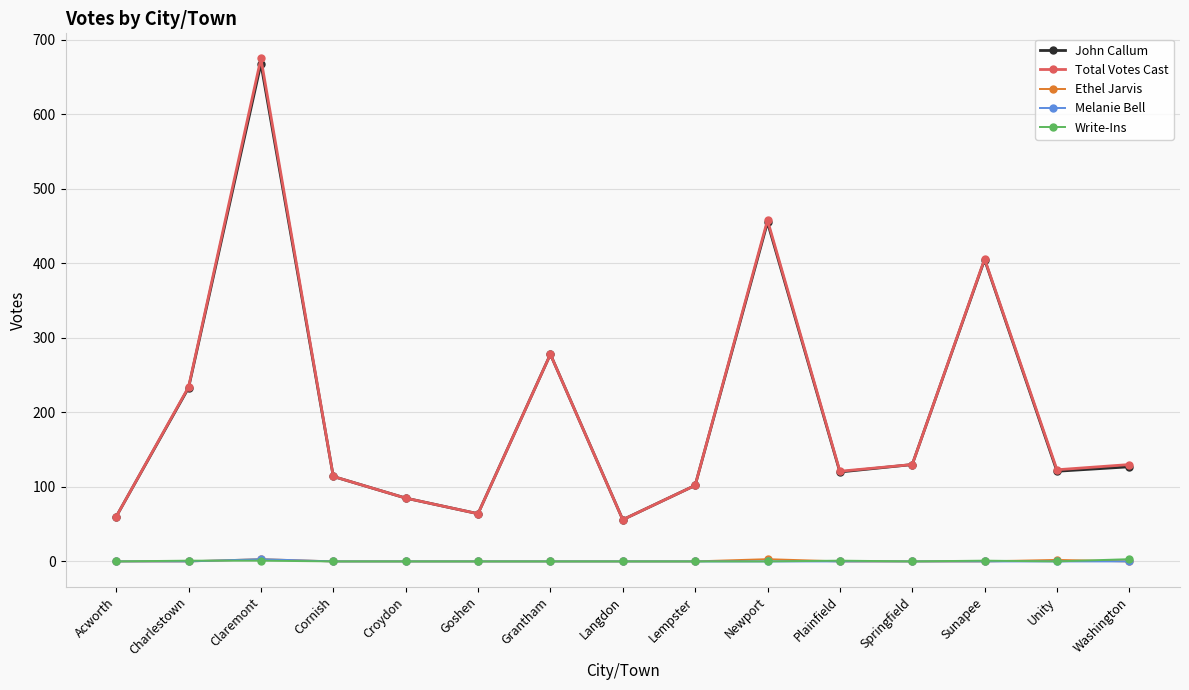

True or false: Melanie Bell has a value of 0 at Lempster.

True